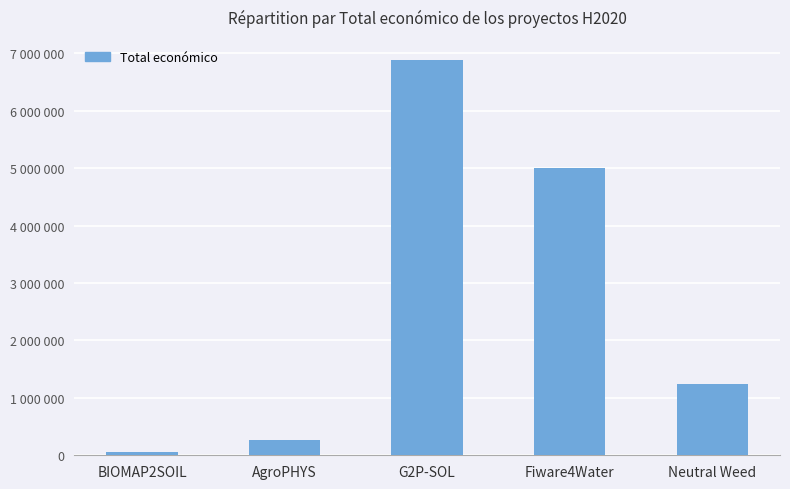

What value does the data have at Fiware4Water?

4997945